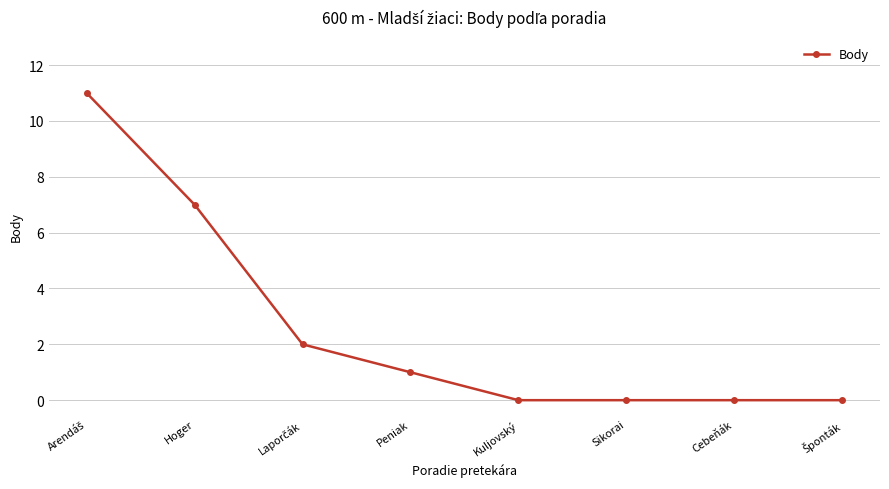

How many lines are shown in the chart?

1